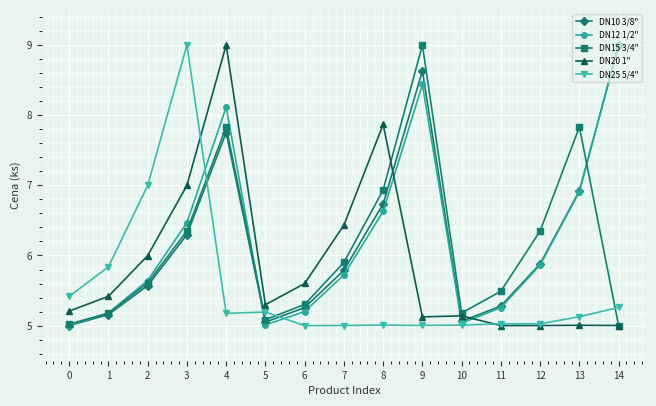

How many series are shown in this chart?

5